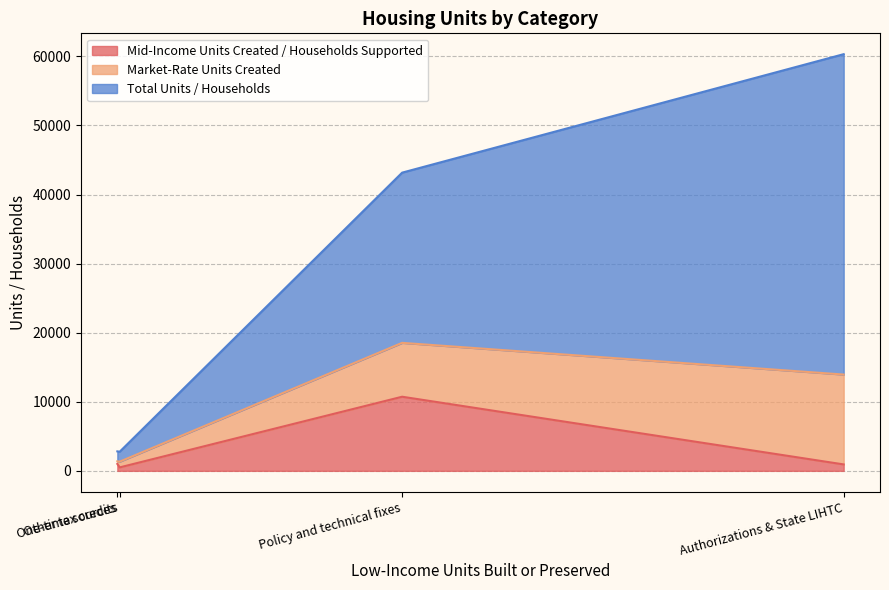

What is the greatest value displayed?

46380